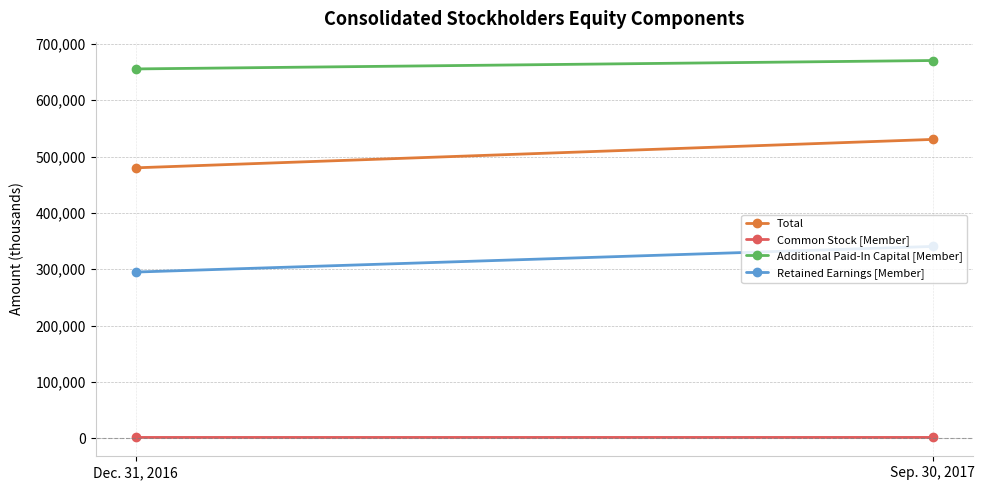

What is the spread (max minus min) of values at Dec. 31, 2016?

654347